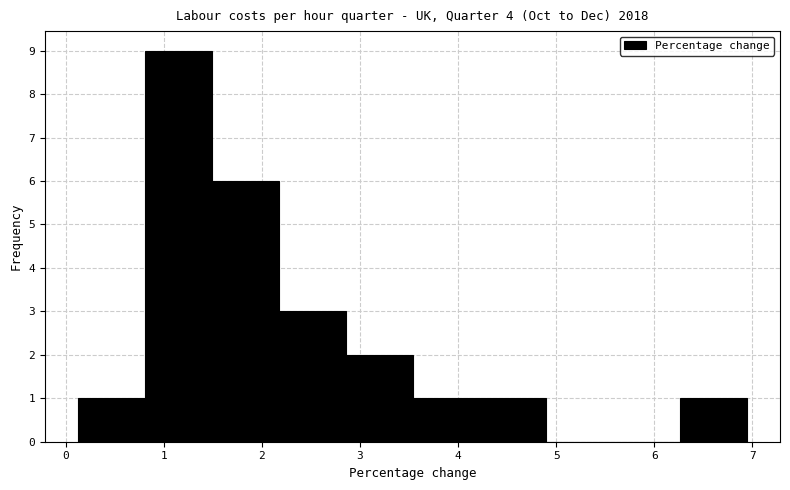

Reading left to right, transcribe this chart: for each bar, give the range it covers on the x-axis and its height. Neither the bar edges nor the heights are printed on the chart, so give them approximately, as read against the axes.

0.1 to 0.8: 1
0.8 to 1.5: 9
1.5 to 2.2: 6
2.2 to 2.9: 3
2.9 to 3.5: 2
3.5 to 4.2: 1
4.2 to 4.9: 1
4.9 to 5.6: 0
5.6 to 6.3: 0
6.3 to 6.9: 1